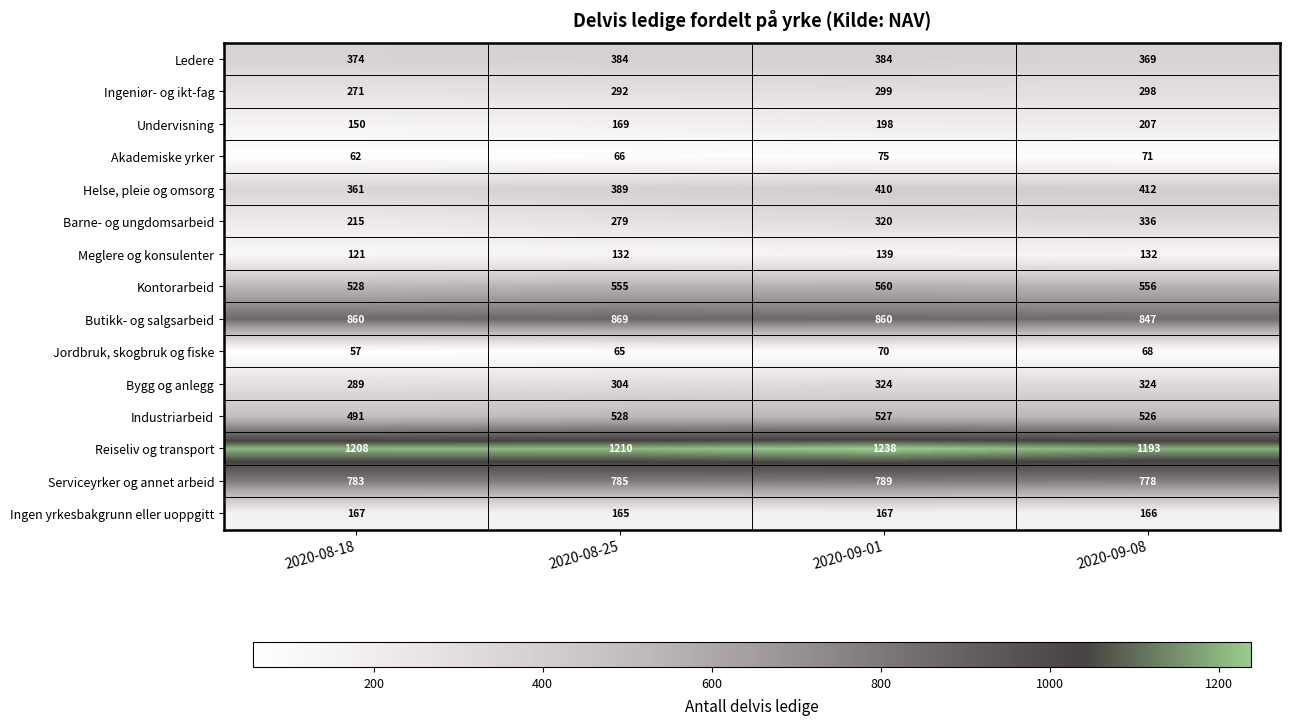

At 2020-08-18, list the series in order from largest to smallest.

Reiseliv og transport, Butikk- og salgsarbeid, Serviceyrker og annet arbeid, Kontorarbeid, Industriarbeid, Ledere, Helse, pleie og omsorg, Bygg og anlegg, Ingeniør- og ikt-fag, Barne- og ungdomsarbeid, Ingen yrkesbakgrunn eller uoppgitt, Undervisning, Meglere og konsulenter, Akademiske yrker, Jordbruk, skogbruk og fiske